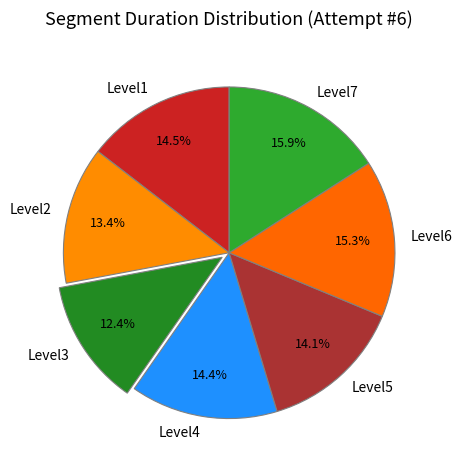

To the nearest percent, what portion does Level2 represent?

13%